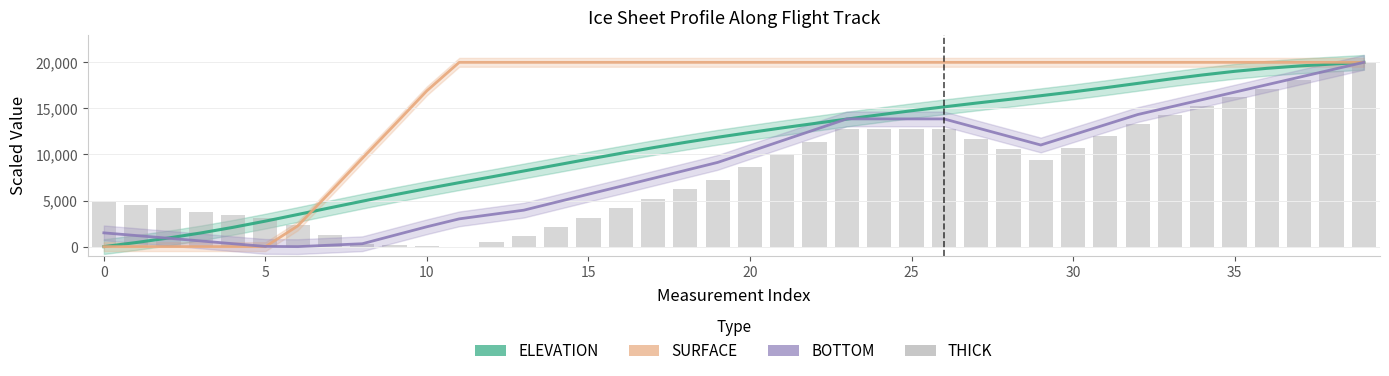

Which series has the largest total across all categories?

SURFACE